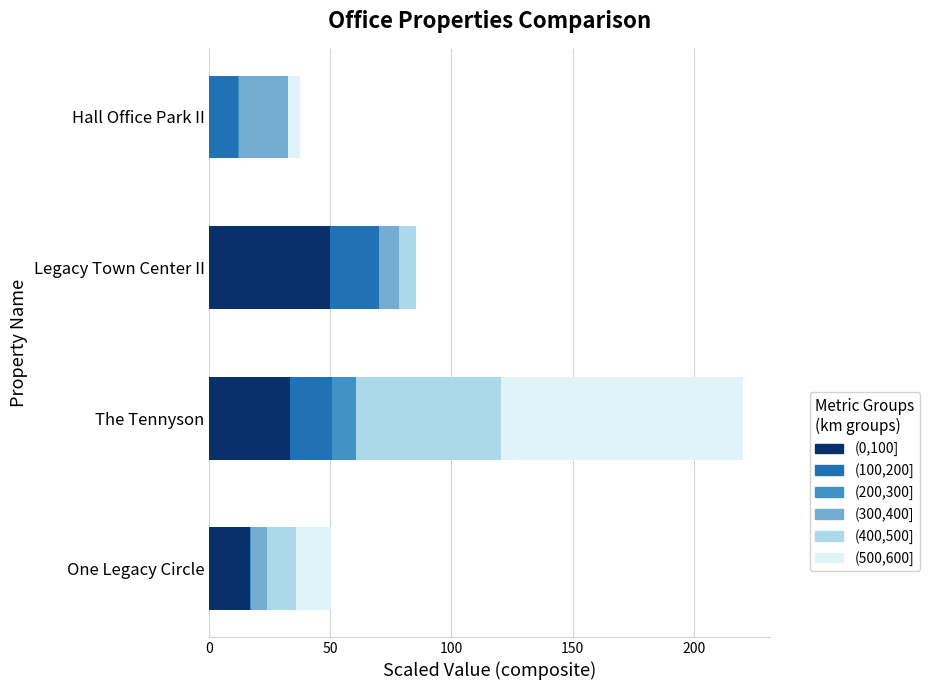

The (0,100] series shows 25.5 at One Legacy Circle. True or false?

False